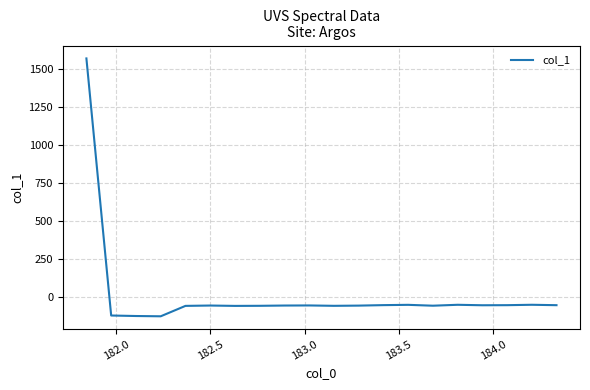

What is the smallest value displayed?

-124.0